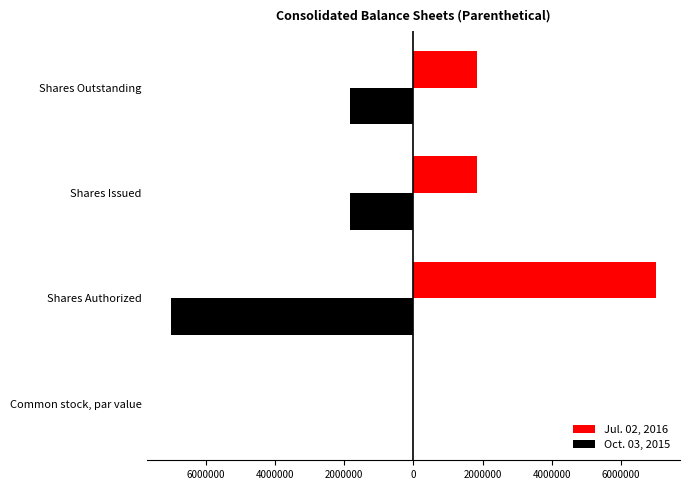

Which series has the widest spread of values?

Jul. 02, 2016